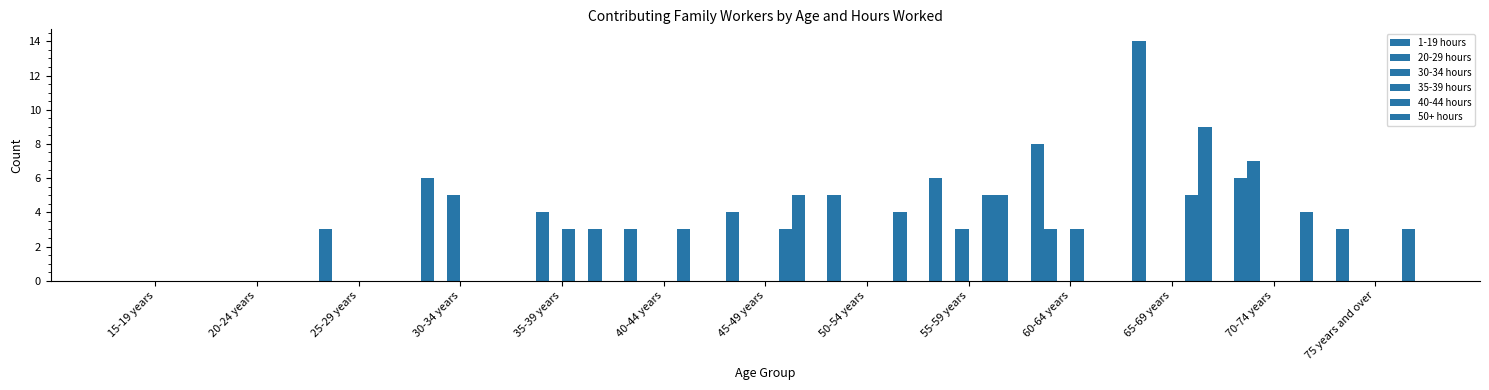

How many series are shown in this chart?

6